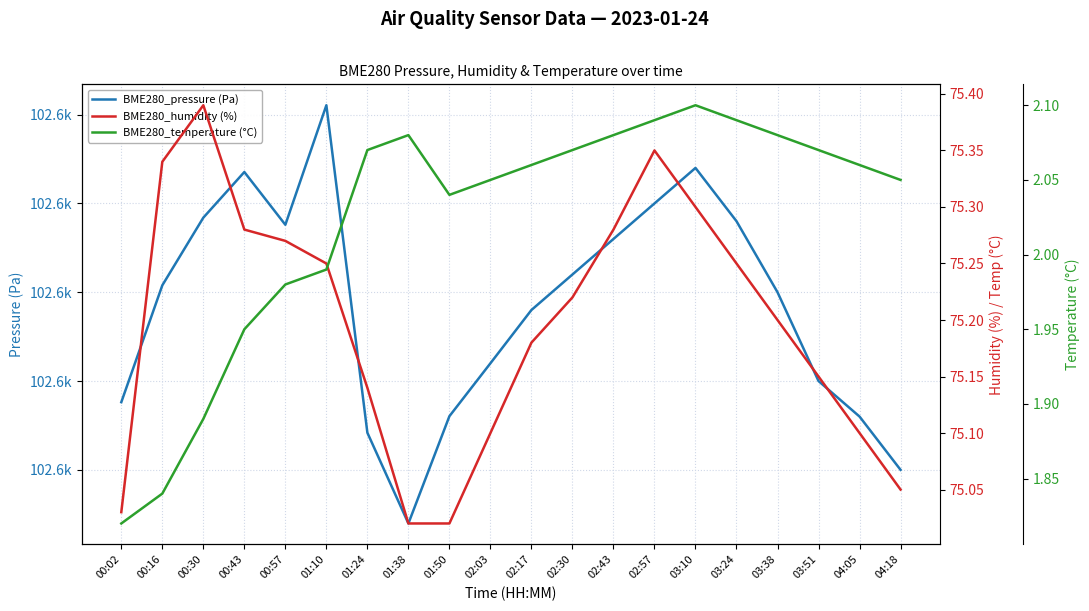

What position from the left is 01:38?

8